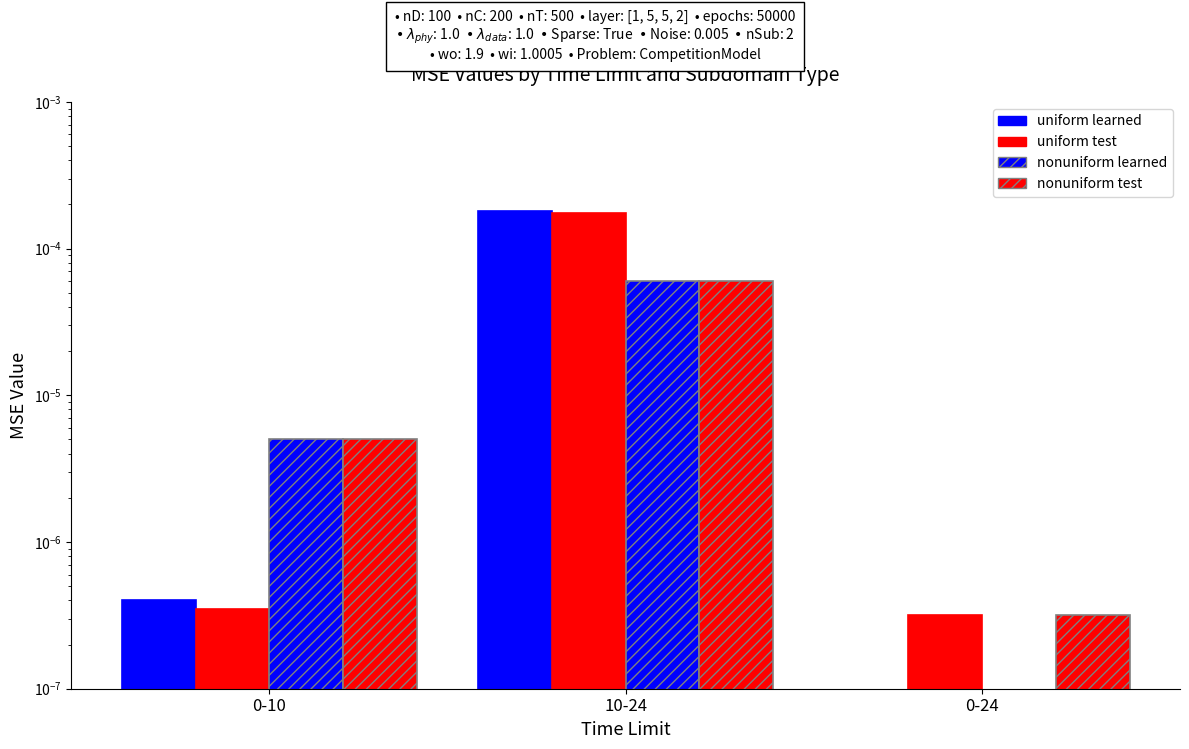

Which series has the largest range (max minus min)?

uniform learned